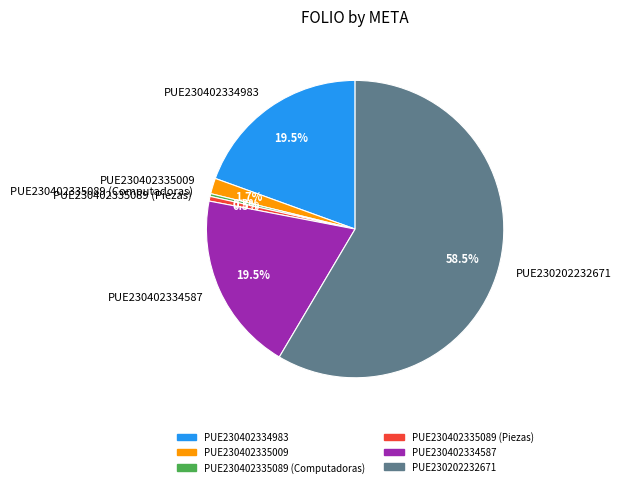

Approximately how many times larger is the value at PUE230402334983 compared to PUE230202232671?

0.3